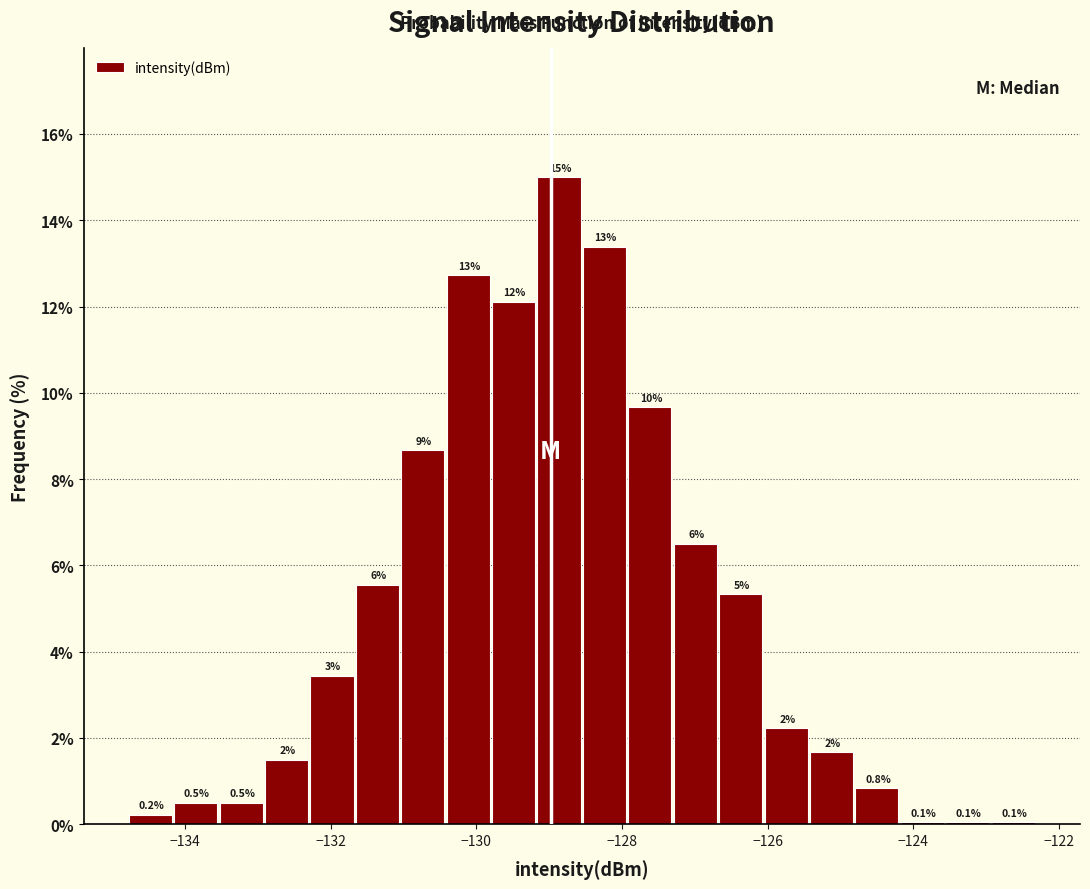

Around what value on the x-axis is the tallest bar? Give the approximate position of its centre, as read against the axis.

-128.8